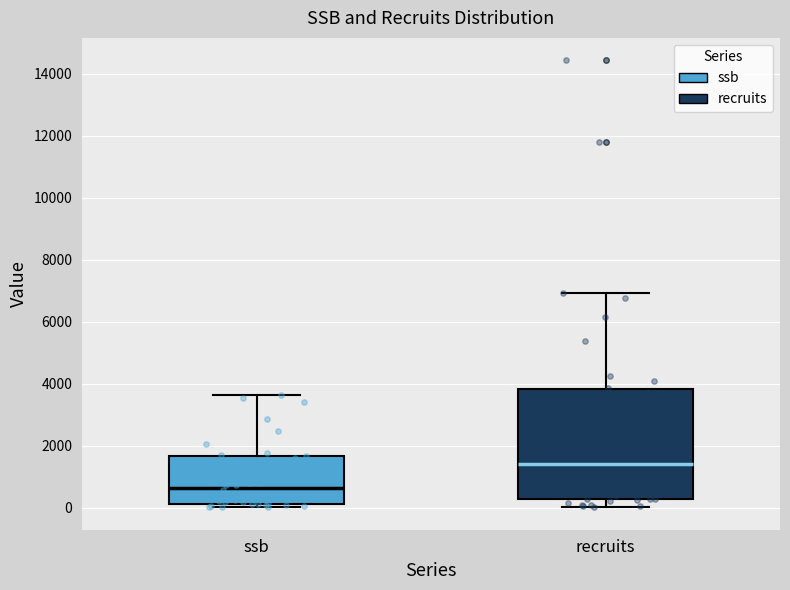

Comparing the boxes themselves (not the whiskers), which one is the tallest?

recruits